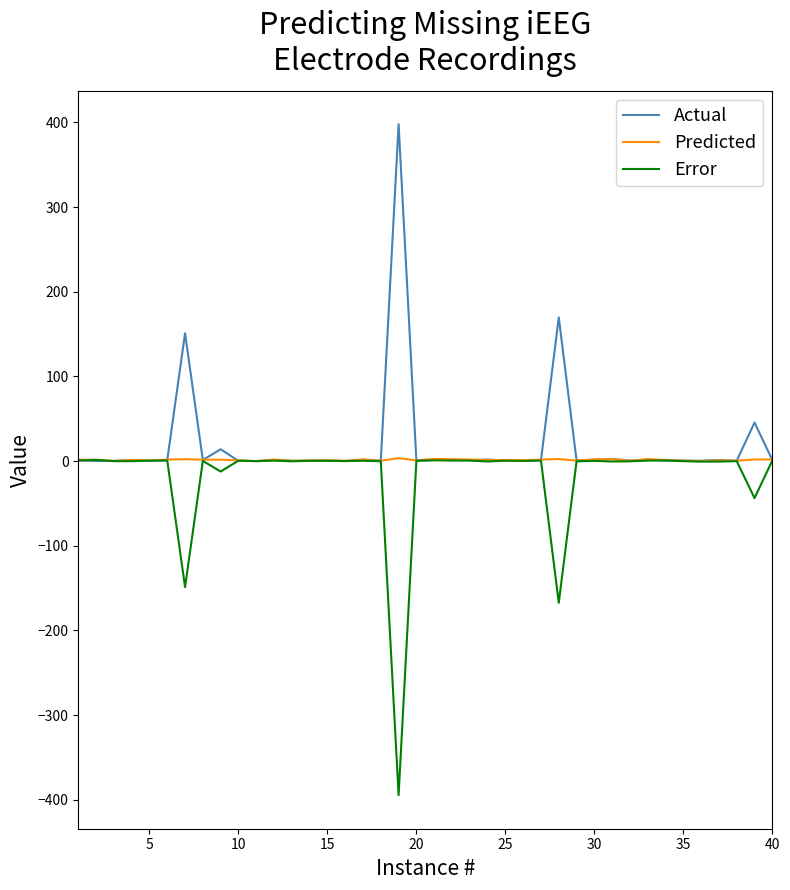

What is the highest value of the Actual series?

398.0